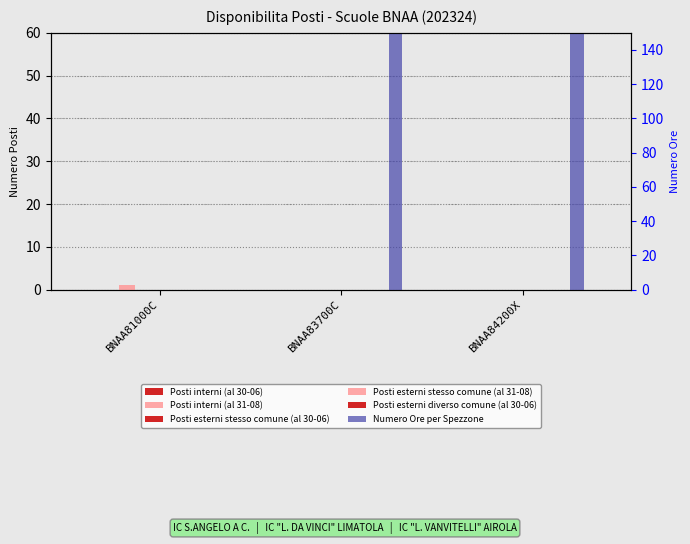

Rank the series at BNAA81000C from highest to lowest value.

Posti interni (al 31-08), Posti interni (al 30-06), Posti esterni stesso comune (al 30-06), Posti esterni stesso comune (al 31-08), Posti esterni diverso comune (al 30-06), Numero Ore per Spezzone